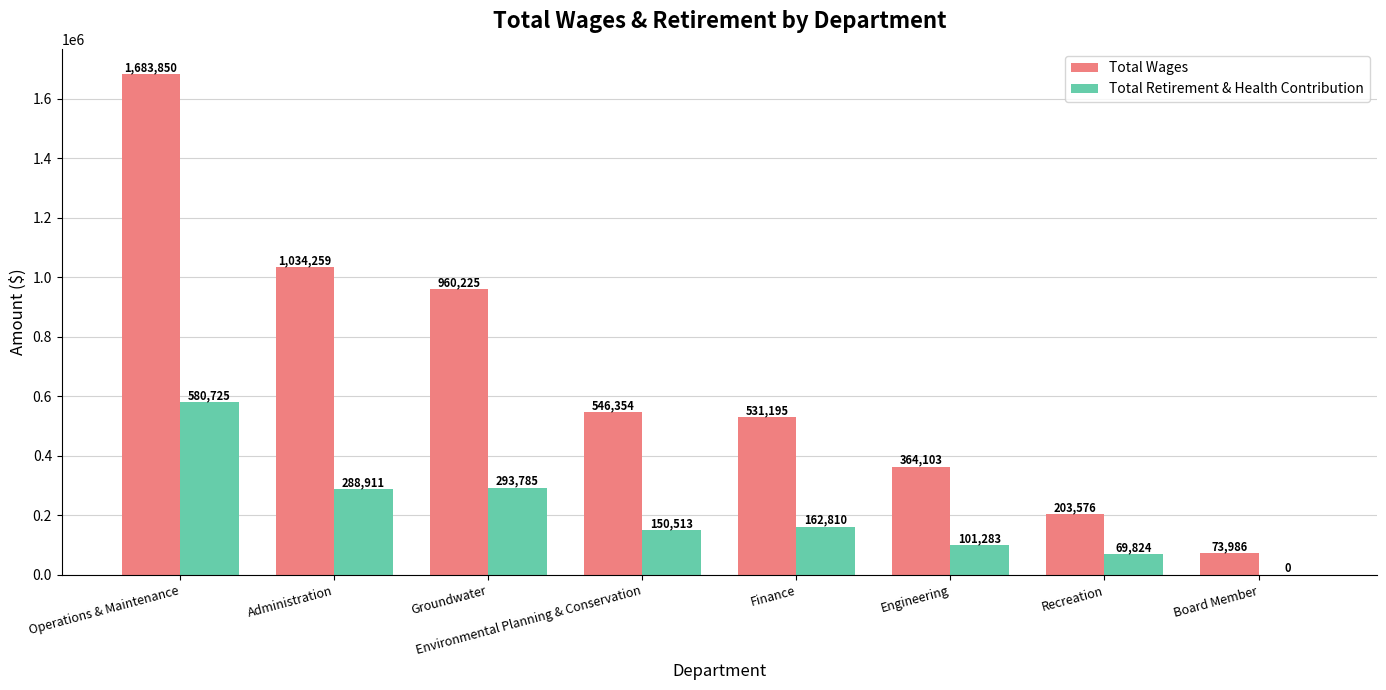

Are the bars horizontal?

No